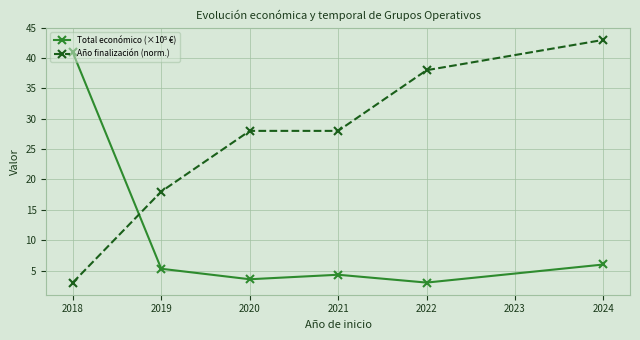

Which label corresponds to the largest value in the chart?

2024